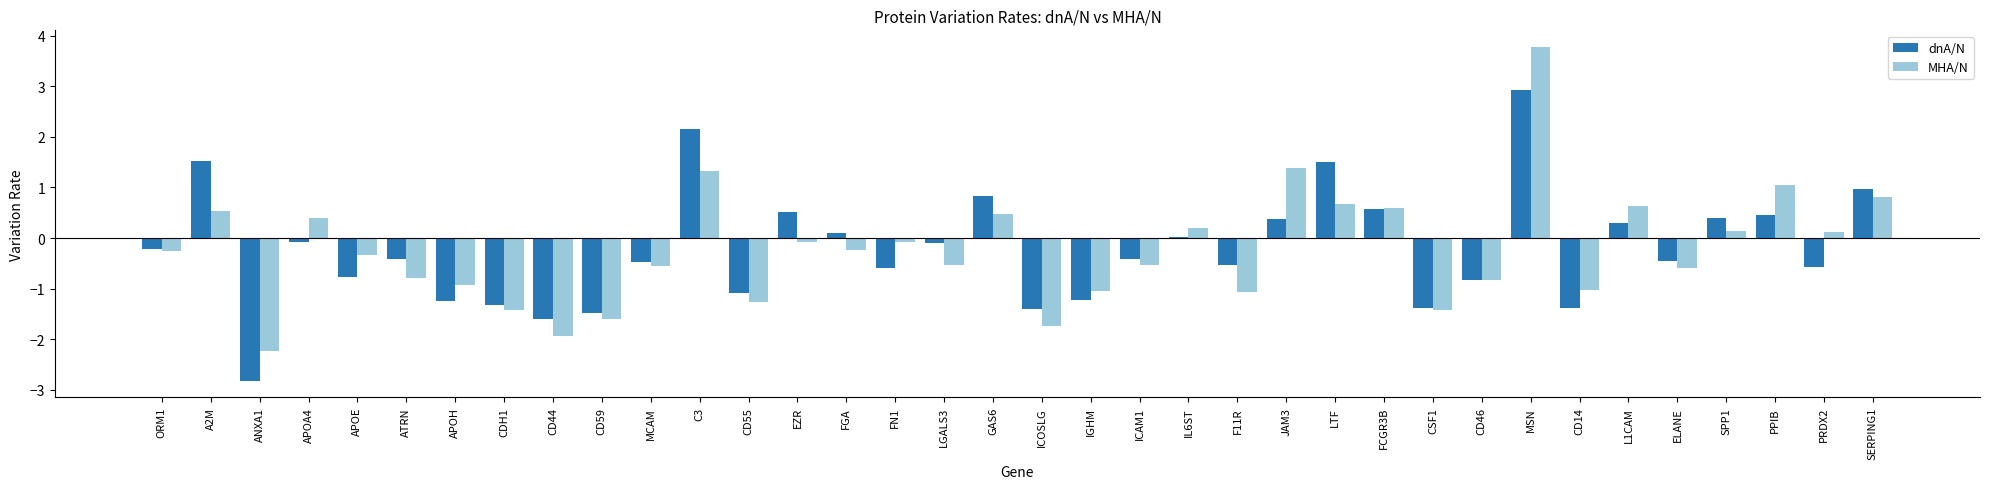

What is the sum of the MHA/N values at L1CAM and CD59?

-1.0